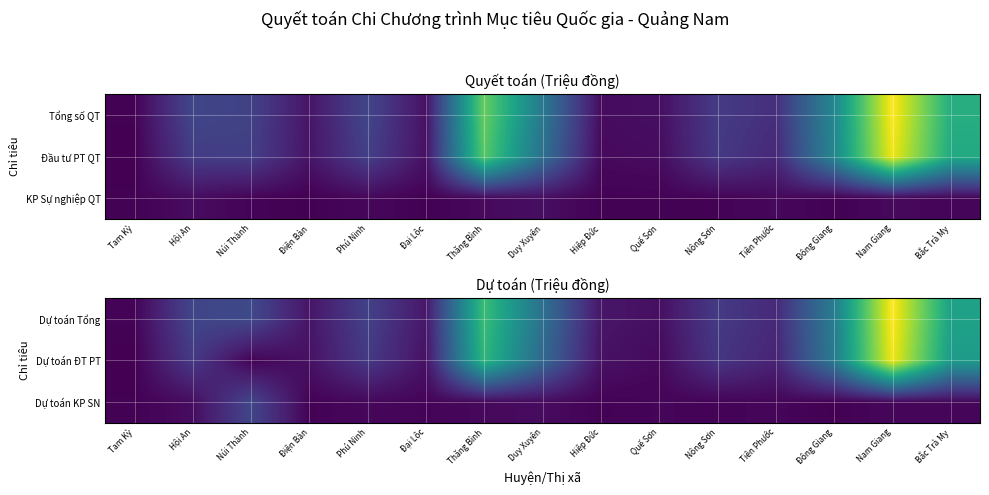

At how many categories does at least one series exceed 13383?

6